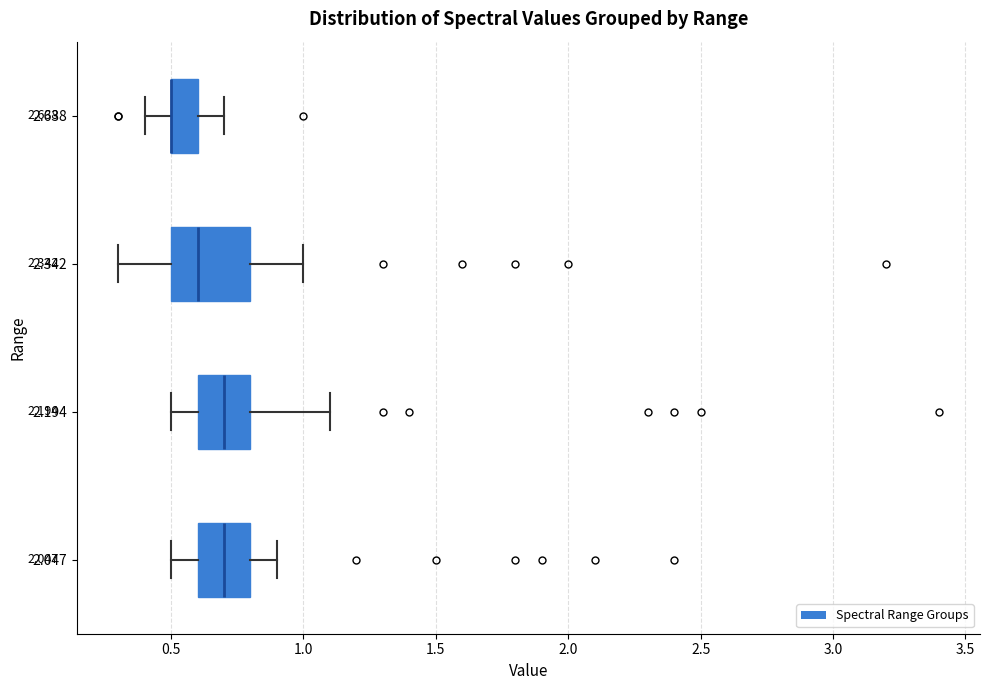

Which box is the widest, from its left edge to its right edge?

2.342